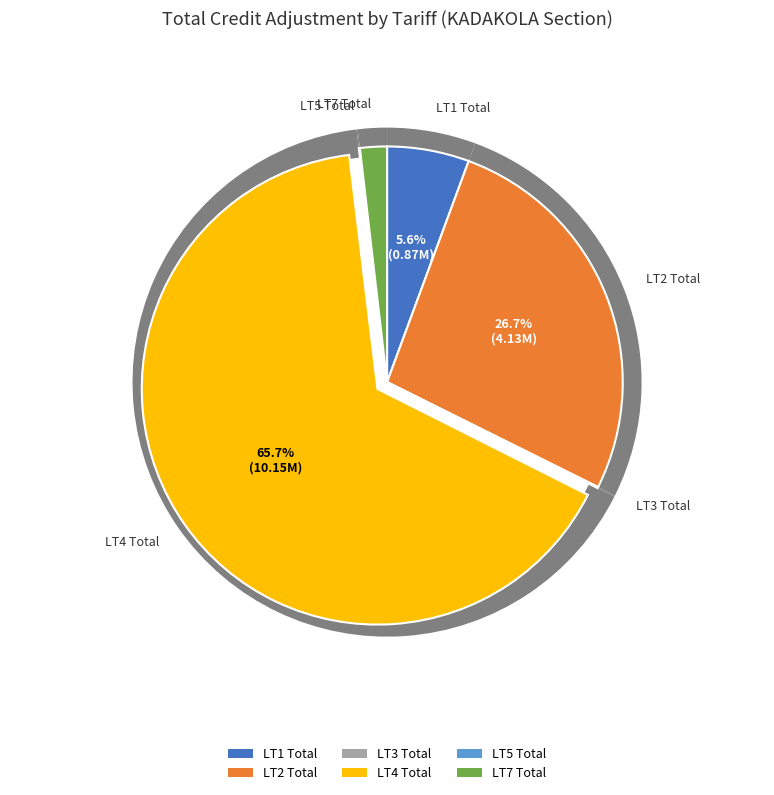

To the nearest percent, what is the difference between the LT4 Total and LT7 Total slice percentages?

64%